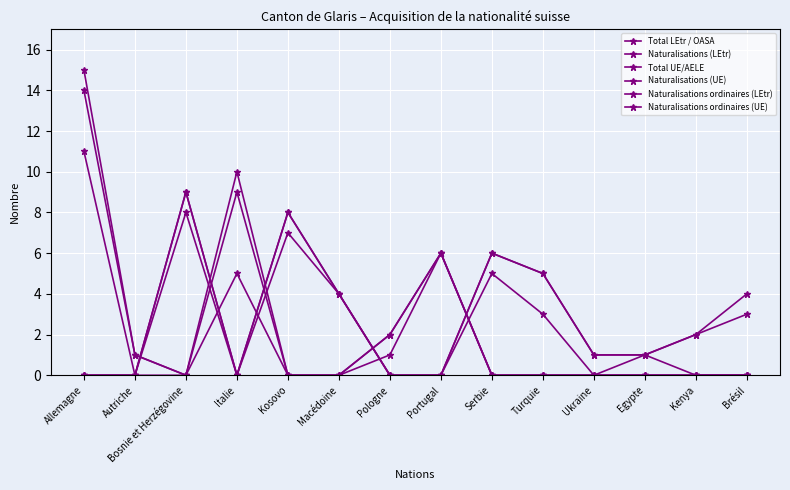

How many distinct data groups are displayed?

6